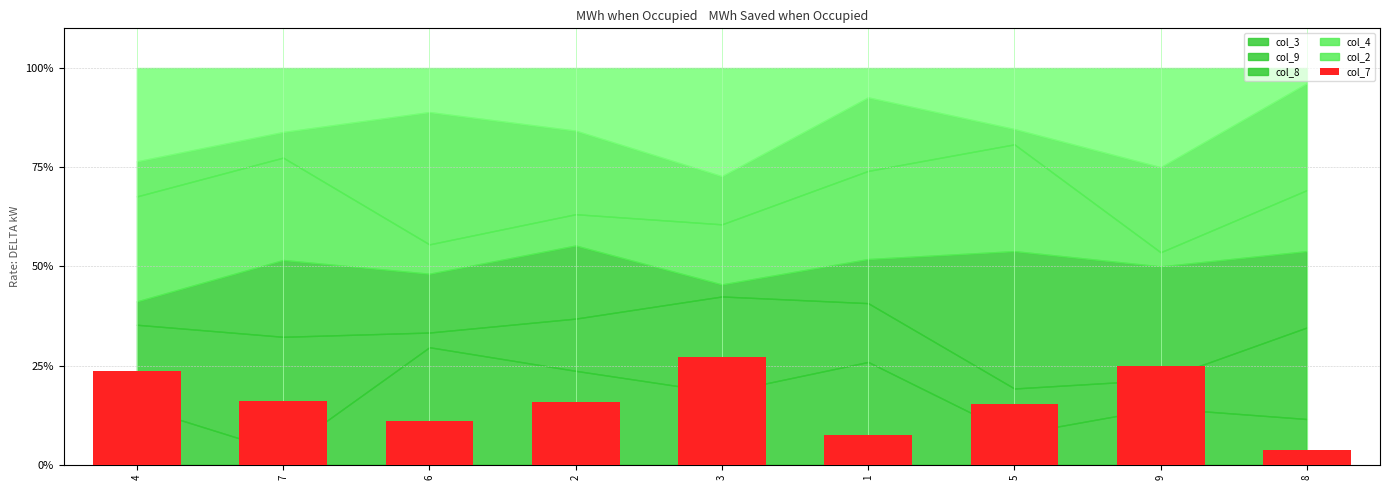

True or false: the data shows 16.1 at 7.

True